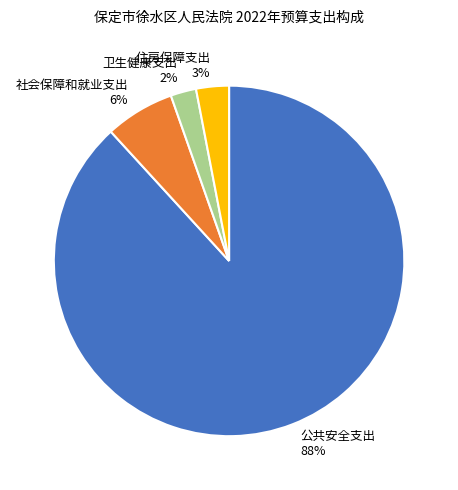

To the nearest percent, what percentage of the pie is 社会保障和就业支出 6%?

6%